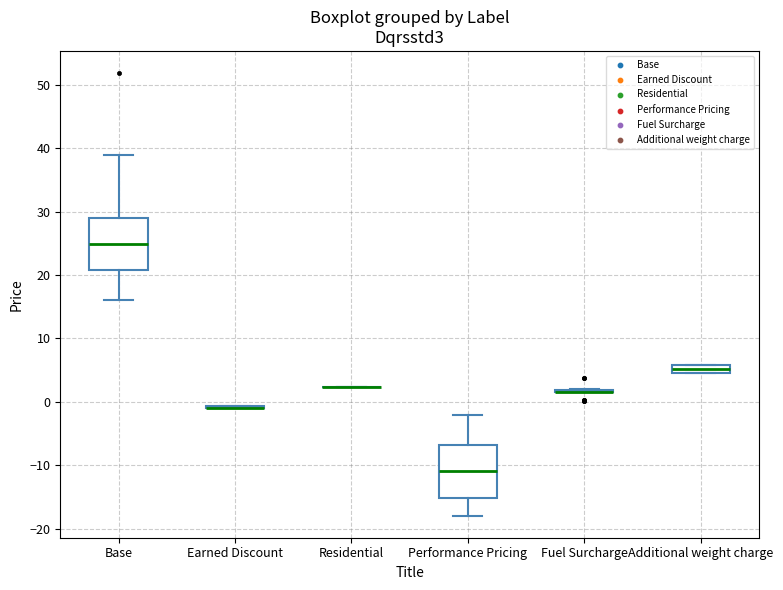

Where is the upper edge of the box for Base on the y-axis? The values are not printed on the chart, so give them approximately, as read against the axis.

29